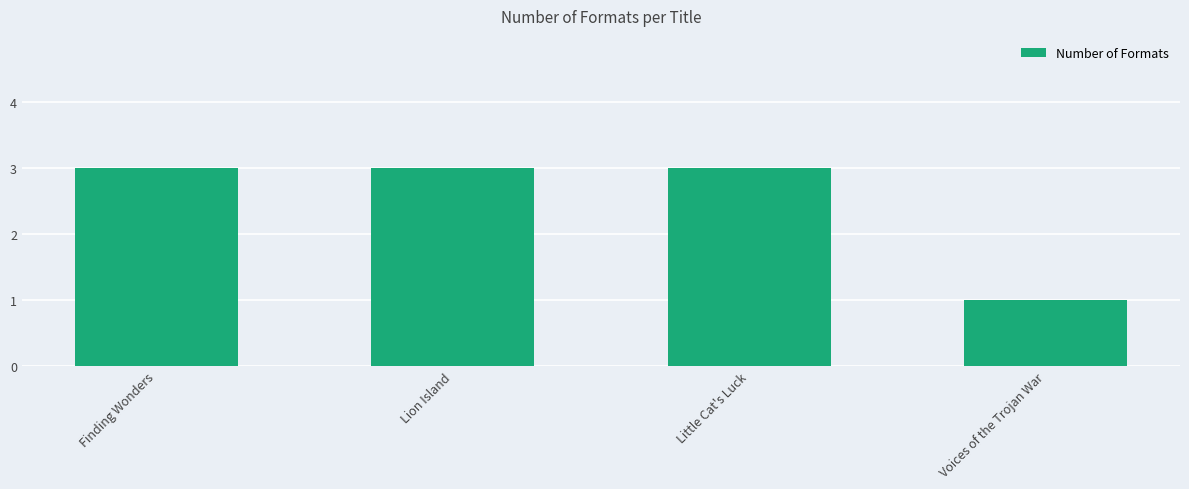

Read the value at Finding Wonders.

3